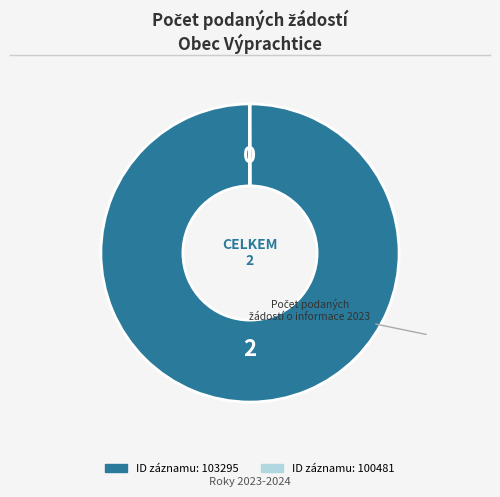

Is there a majority slice in this chart?

Yes